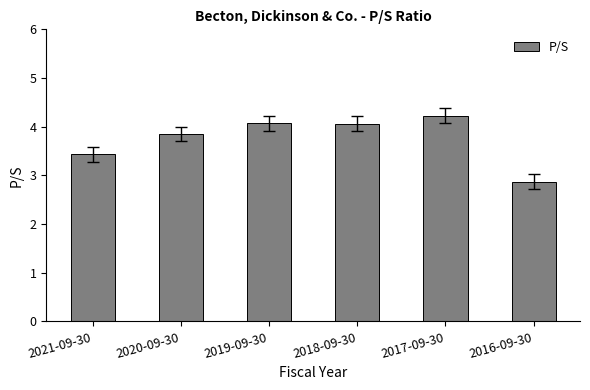

What position from the left is 2016-09-30?

6